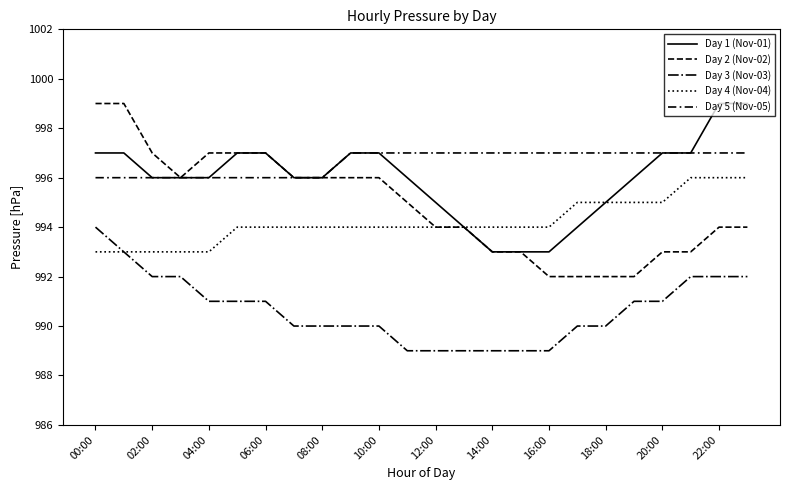

How many lines are shown in the chart?

5